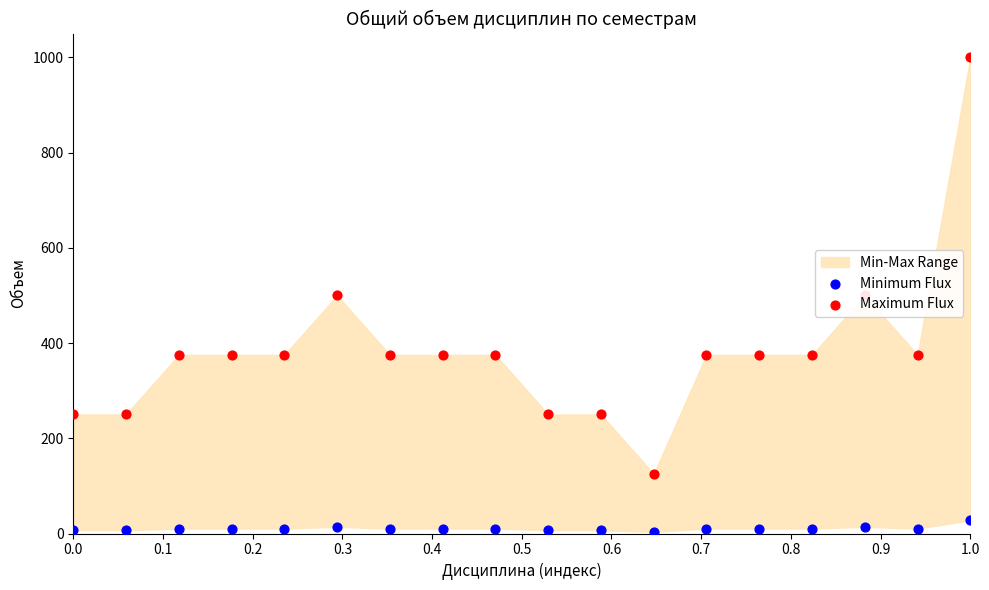

What is the total value across all series at 0.0?

256.9